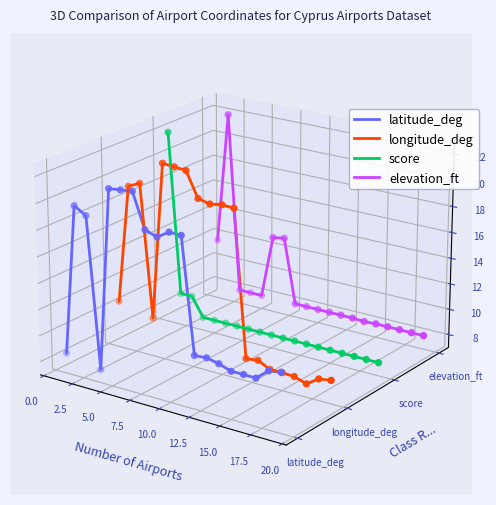

Which series has the largest total across all categories?

longitude_deg